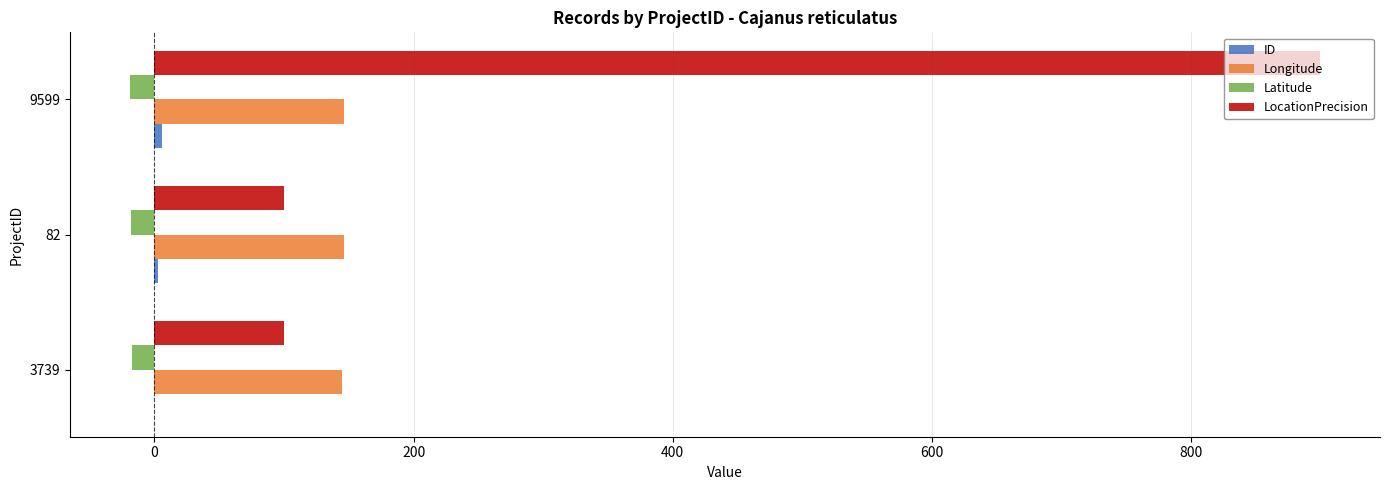

Which series has the largest total across all categories?

LocationPrecision